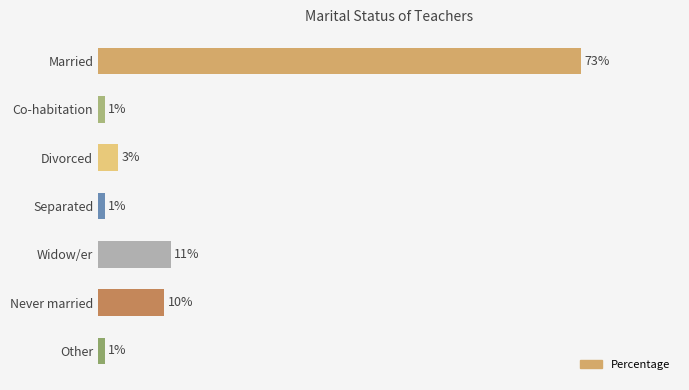

At which category does the chart reach its peak across all series?

Married